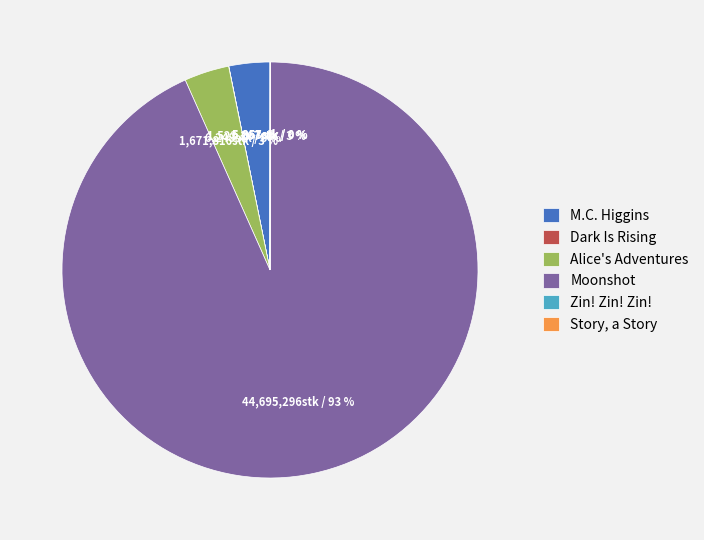

Does Moonshot represent more than half of the total?

Yes